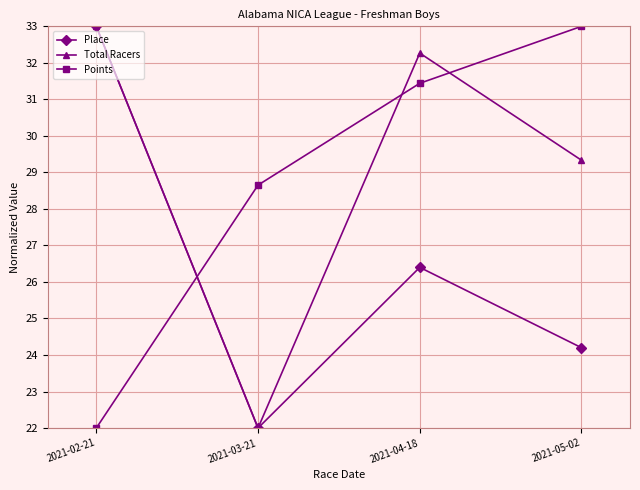

How many lines are shown in the chart?

3